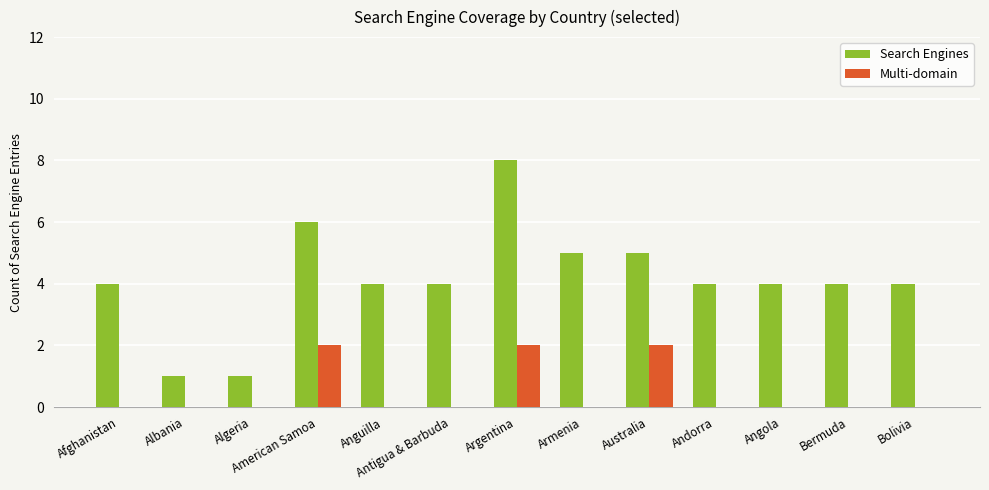

What is the maximum value shown in the chart?

8